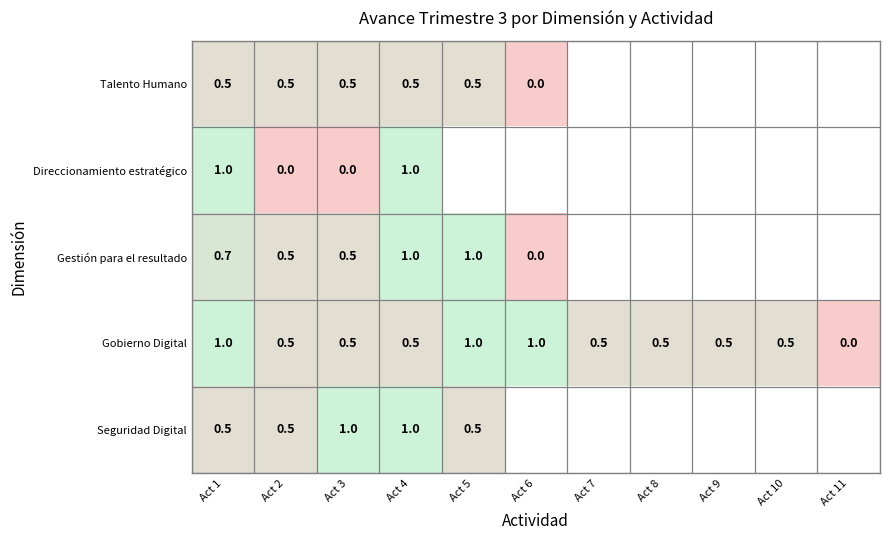

What is the highest value of the Gobierno Digital series?

1.0